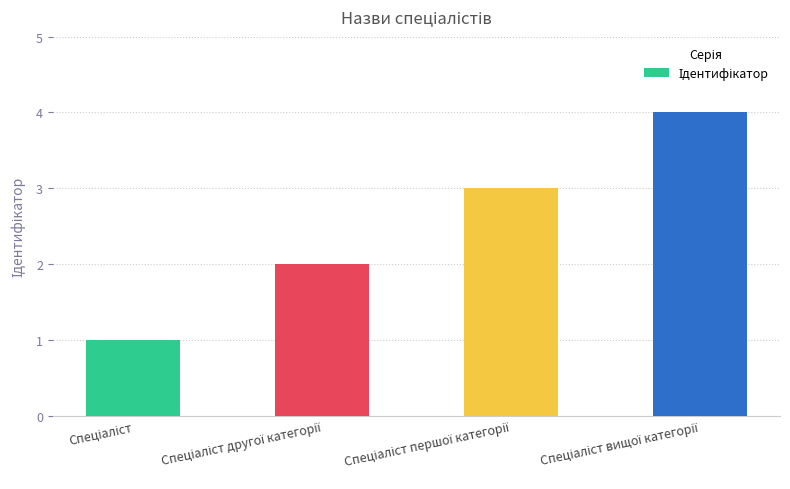

What is the difference between the maximum and minimum values?

3